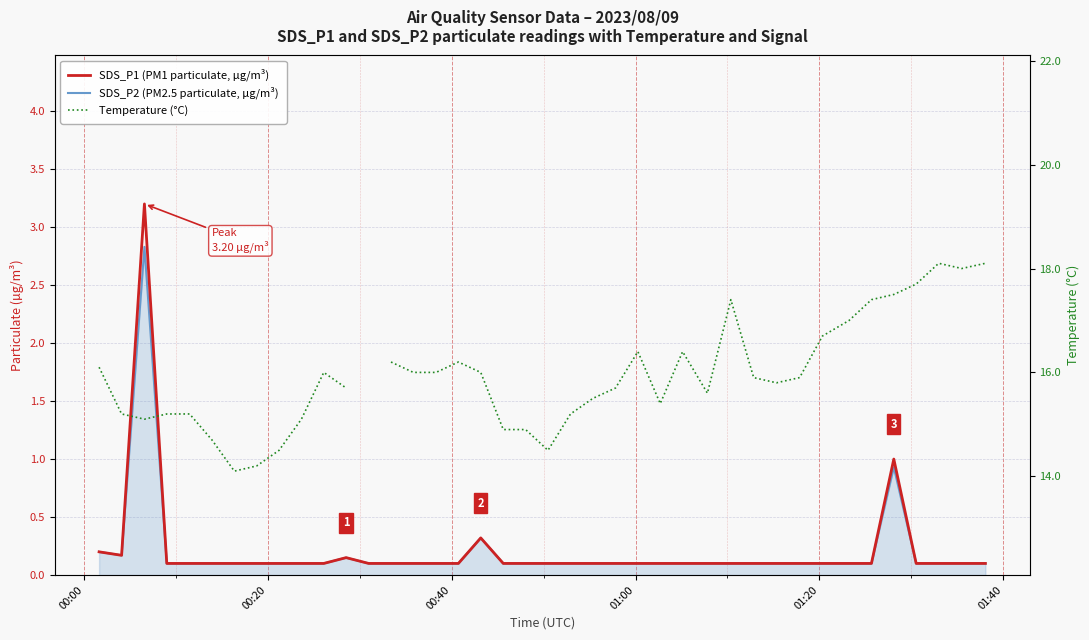

What are all the series names shown in the legend?

SDS_P1 (PM1 particulate, µg/m³), SDS_P2 (PM2.5 particulate, µg/m³), Temperature (°C)